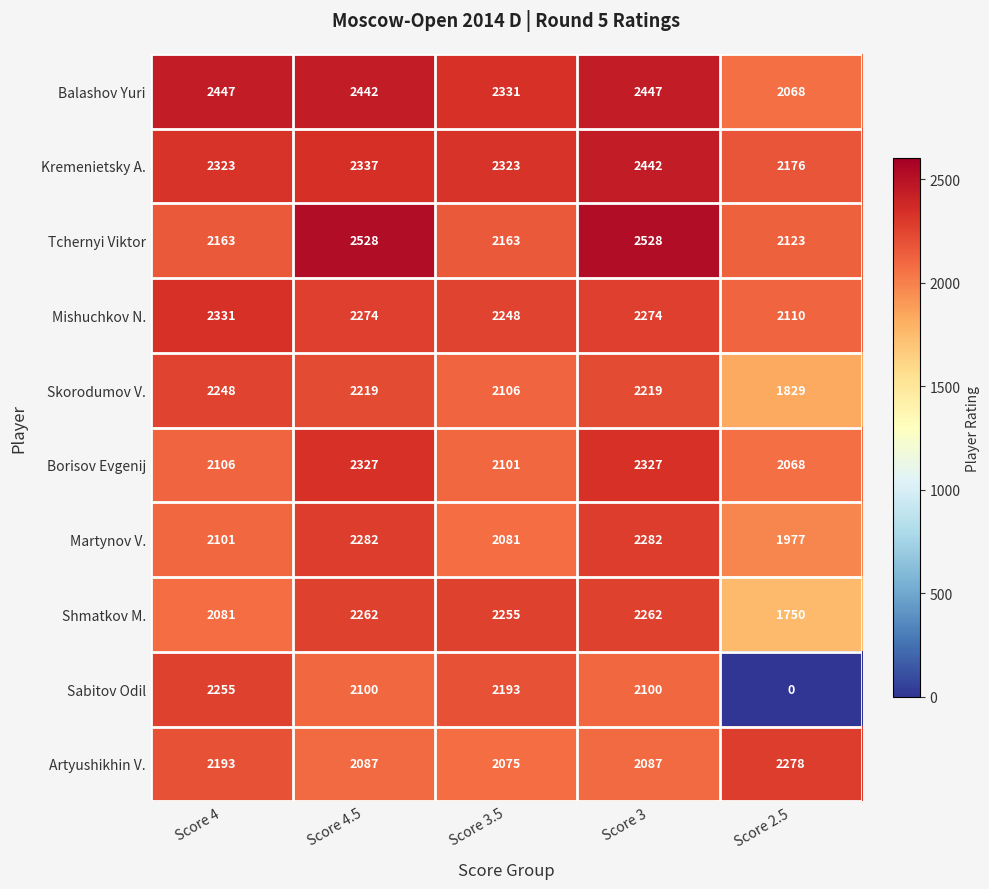

What is the average value of the Skorodumov V. series?

2124